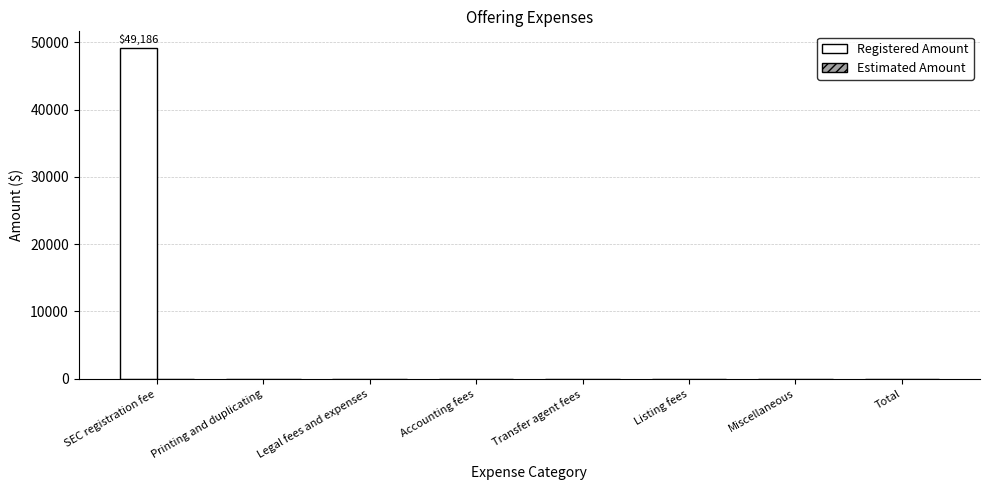

Which category has the highest value across all series?

SEC registration fee